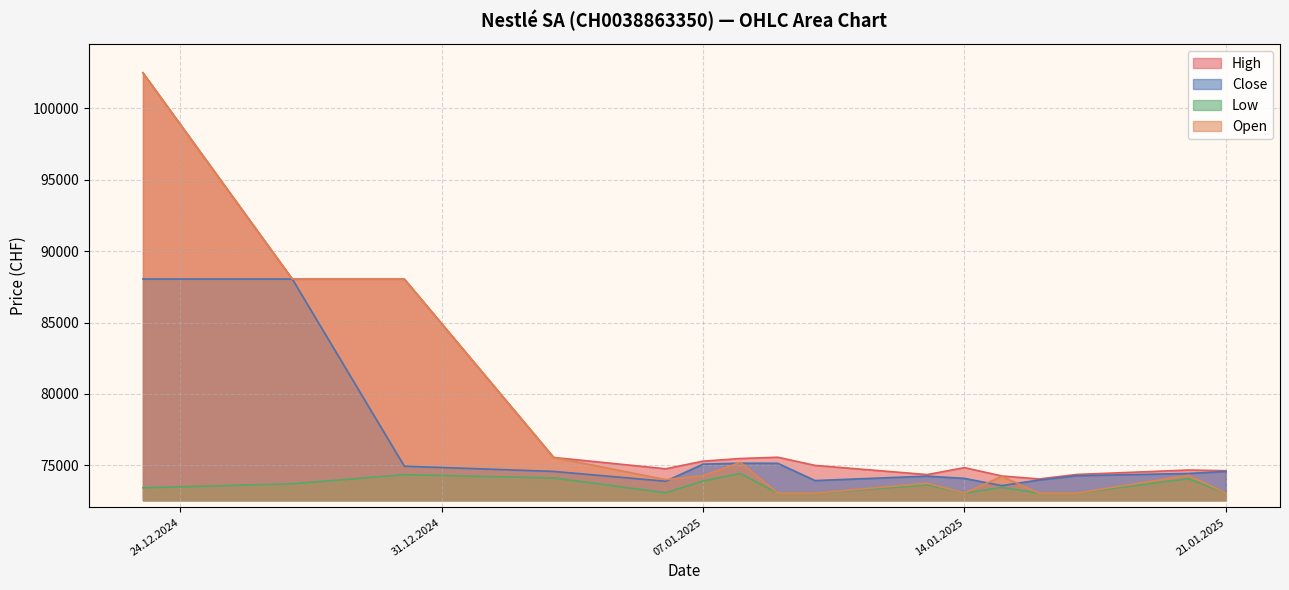

What is the value of the High point at the 7th from the left?

75476